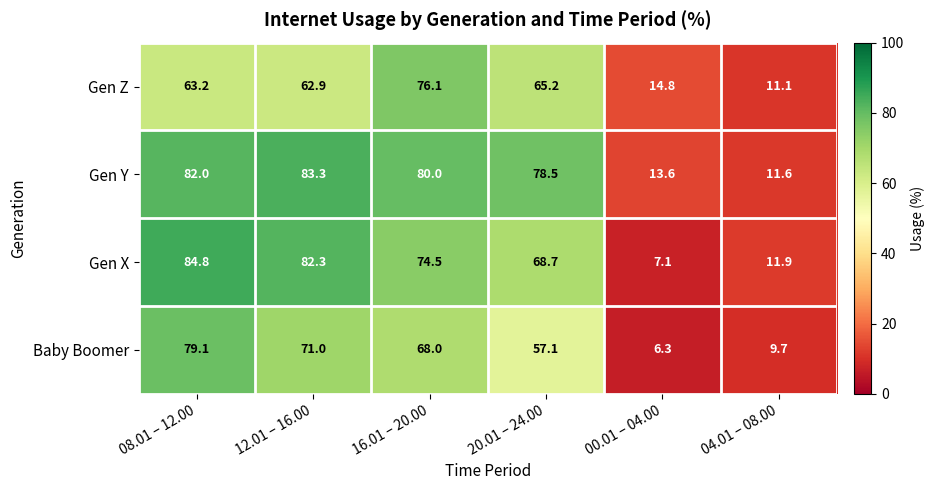

What is the difference between the Gen Z values at 20.01 – 24.00 and 00.01 – 04.00?

50.4